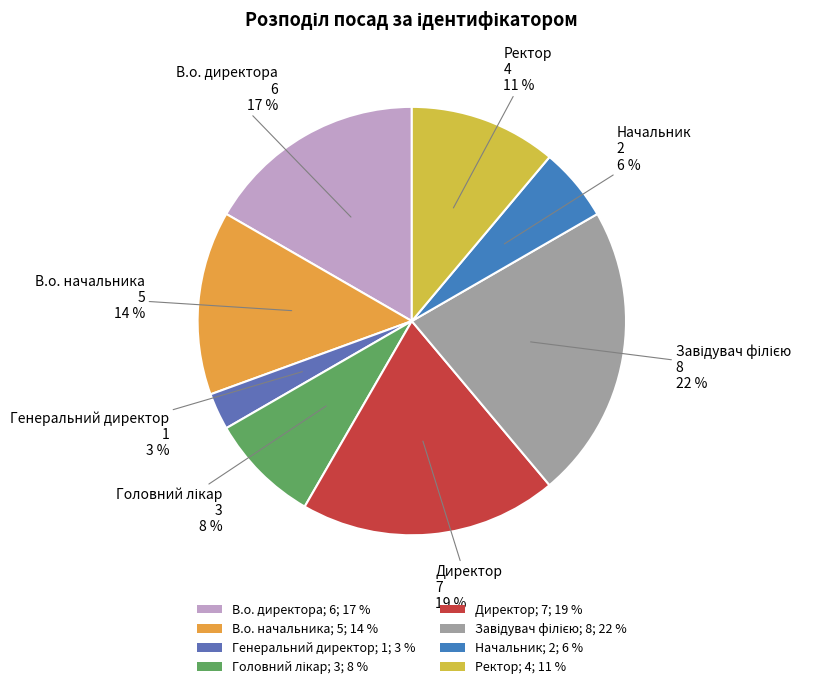

Do В.о. директора and Директор together represent more than half of the pie?

No